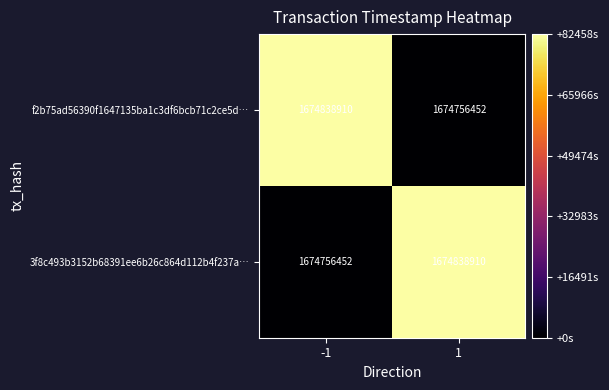

Rank the series at 1 from lowest to highest value.

f2b75ad56390f1647135ba1c3df6bcb71c2ce5d…, 3f8c493b3152b68391ee6b26c864d112b4f237a…